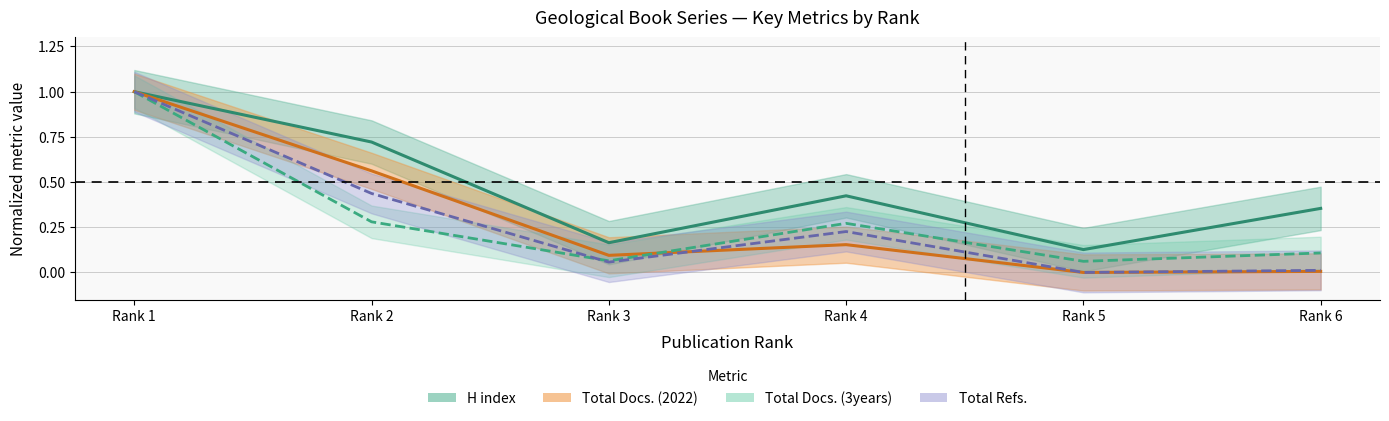

Count the number of categories in the chart.

6